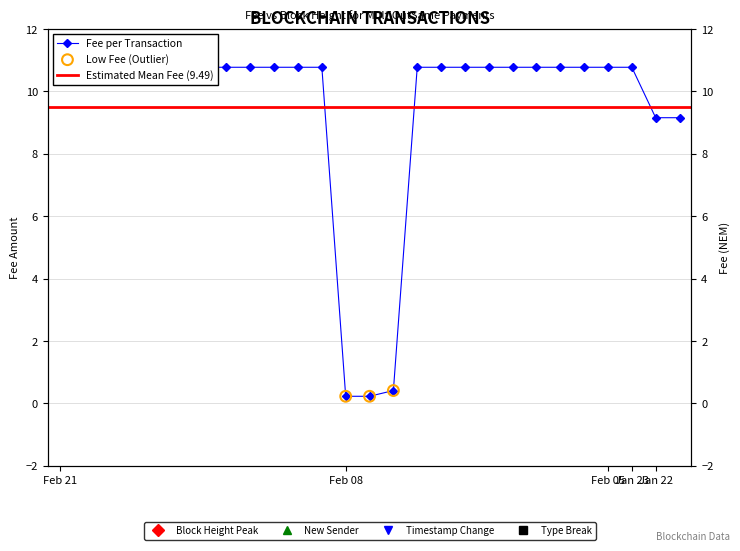

What is the change in value from 14 to 25?

+8.7